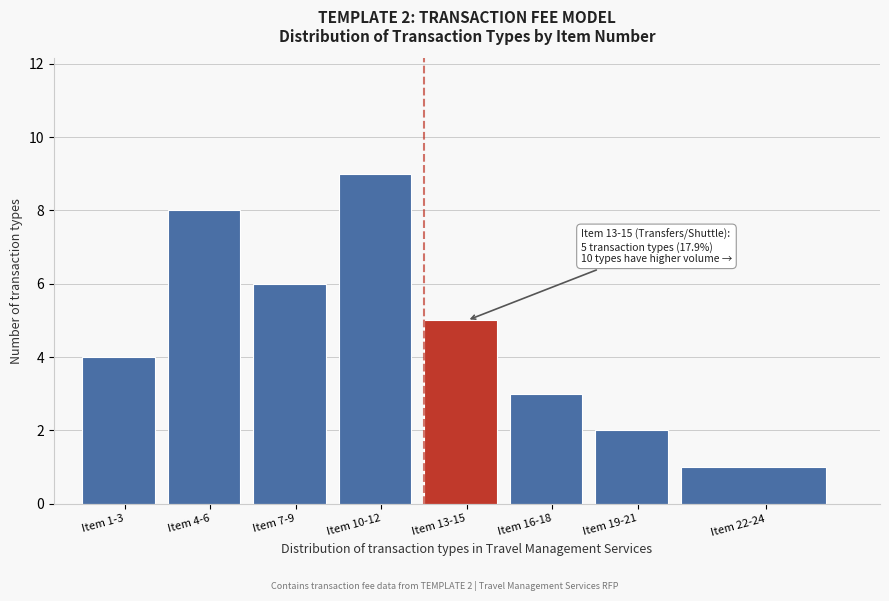

Reading right to left, what are all the values shown in this chart?

1	2	3	5	9	6	8	4